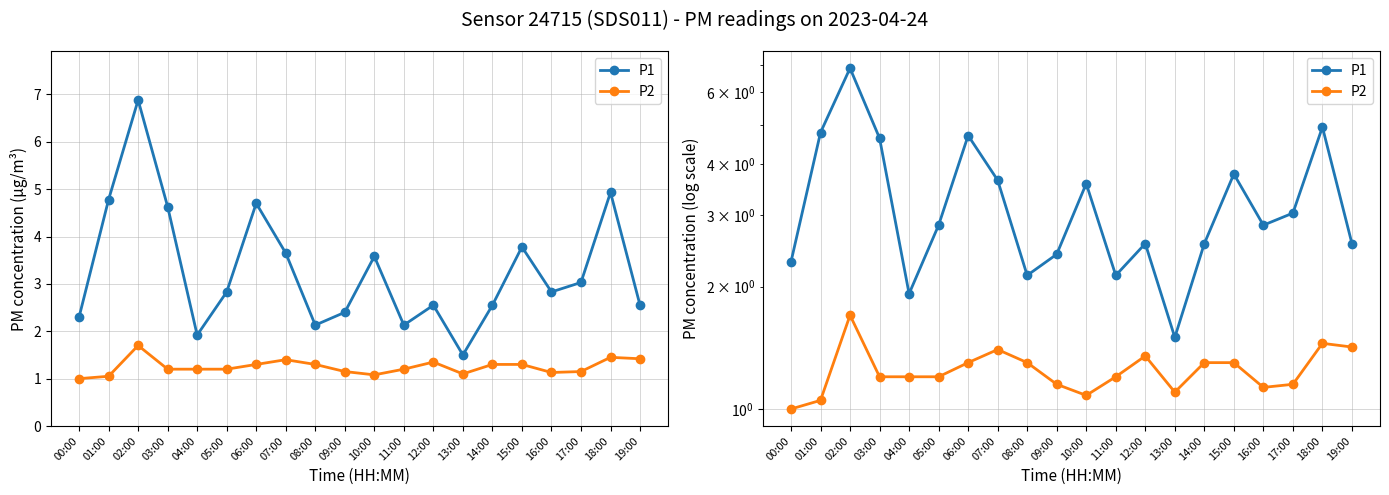

Reading left to right, list all the values displayed in this chart.

P1: 2.3	4.8	6.9	4.6	1.9	2.8	4.7	3.6	2.1	2.4	3.6	2.1	2.5	1.5	2.5	3.8	2.8	3.0	4.9	2.5
P2: 1.0	1.1	1.7	1.2	1.2	1.2	1.3	1.4	1.3	1.1	1.1	1.2	1.4	1.1	1.3	1.3	1.1	1.1	1.4	1.4